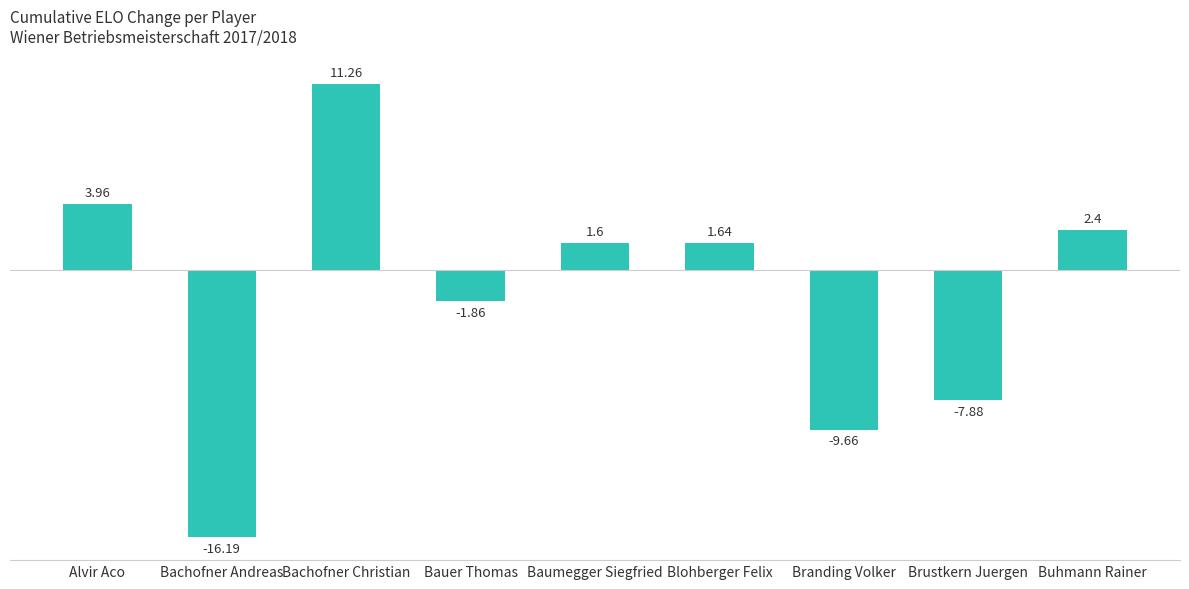

How many data points are less than 1?

4